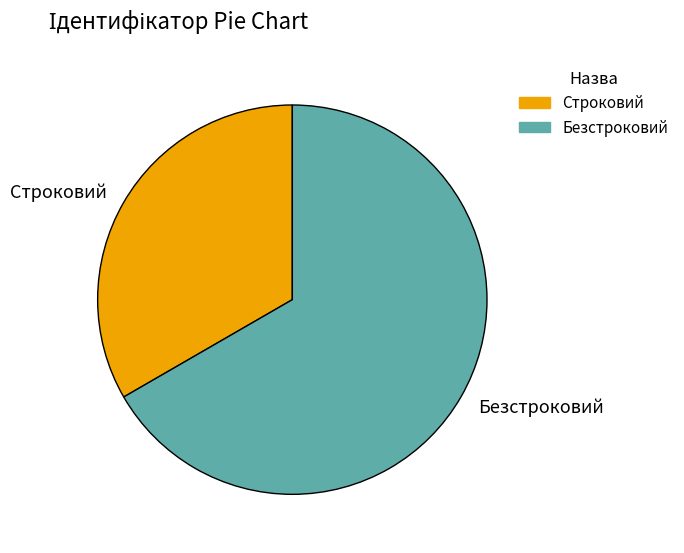

How many slices are in this pie chart?

2